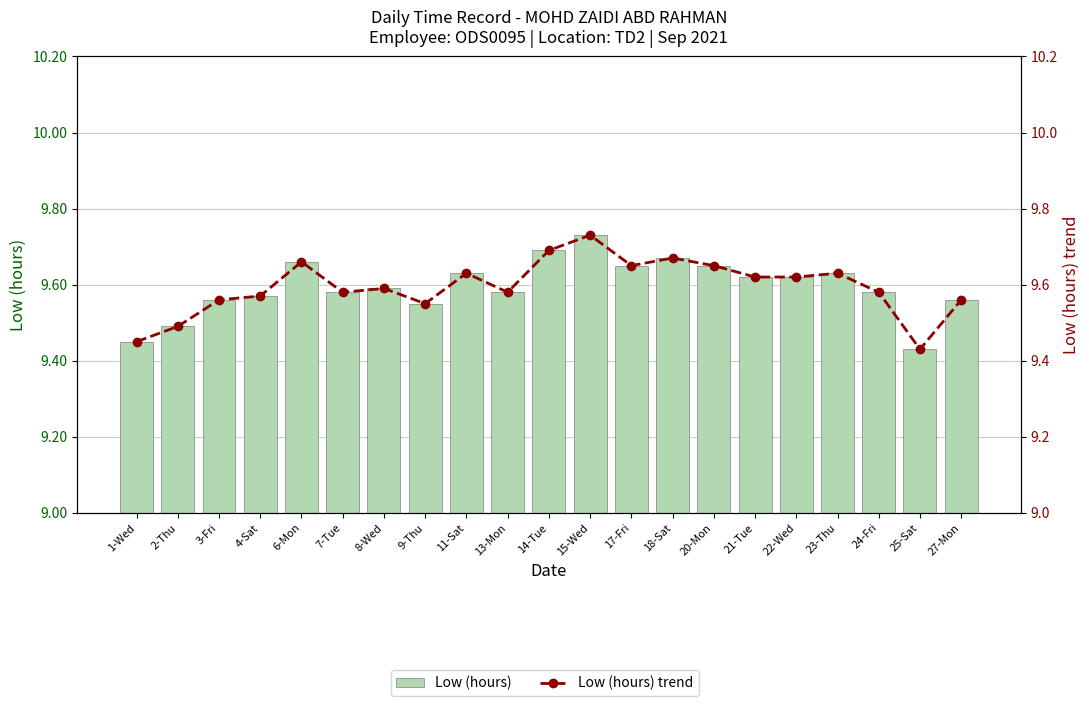

Does the chart contain any negative values?

No